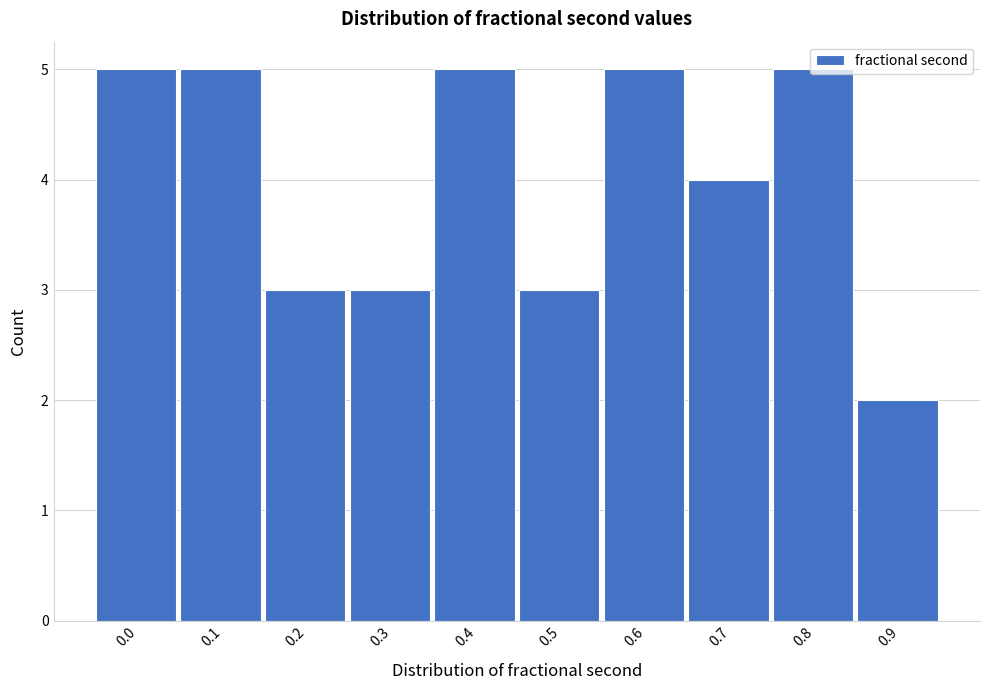

The chart shows a value of 1 at 0.2. True or false?

False